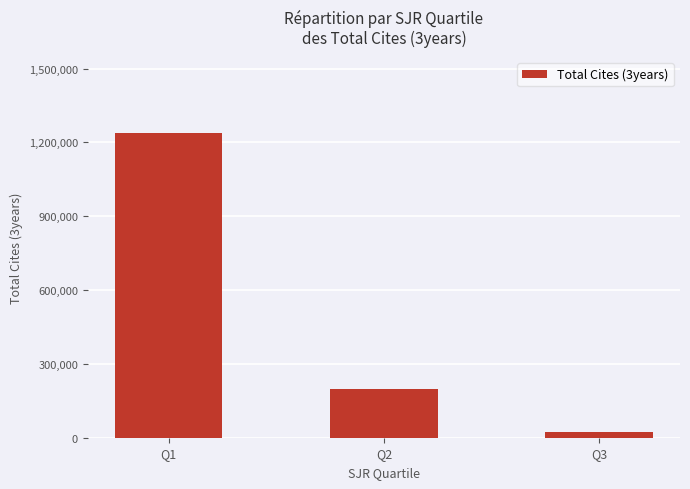

What is the greatest value displayed?

1238221